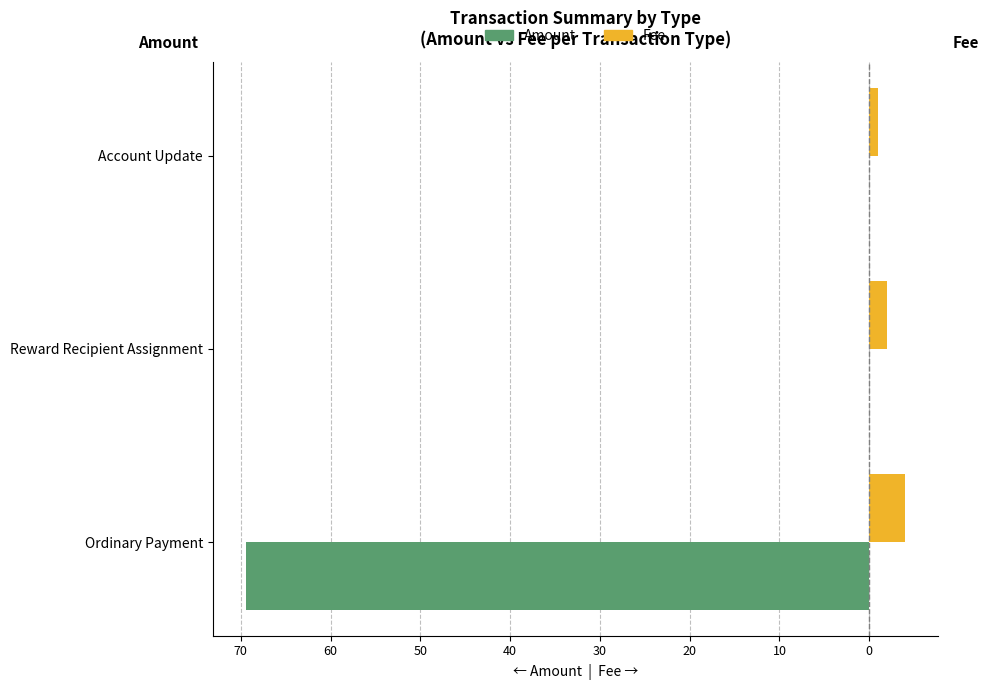

Is it true that Amount (left) equals 0.0 at Reward Recipient Assignment?

True